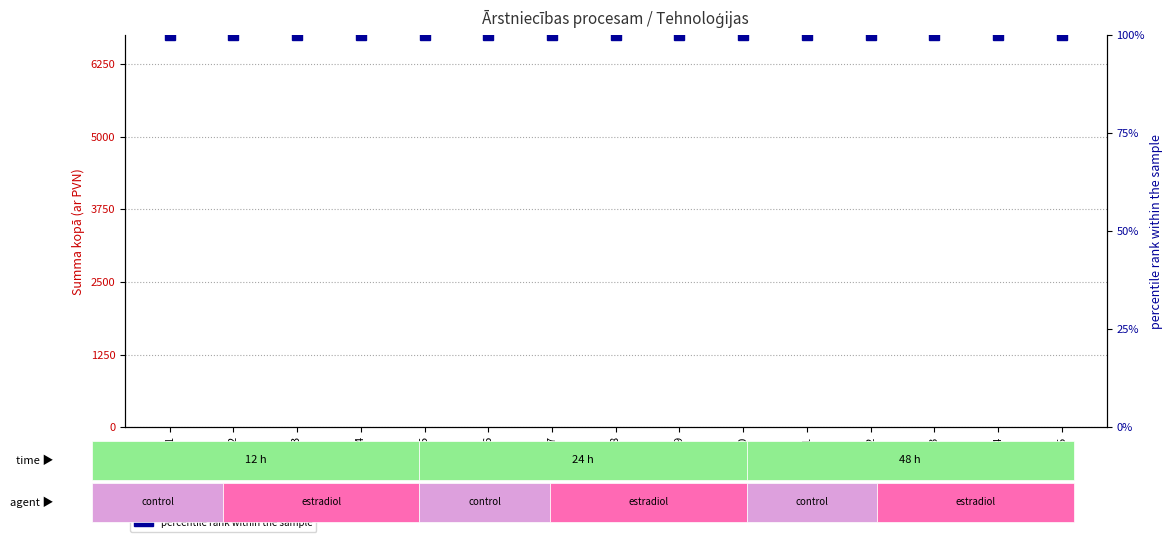

At which category is the sum across all series the highest?

1